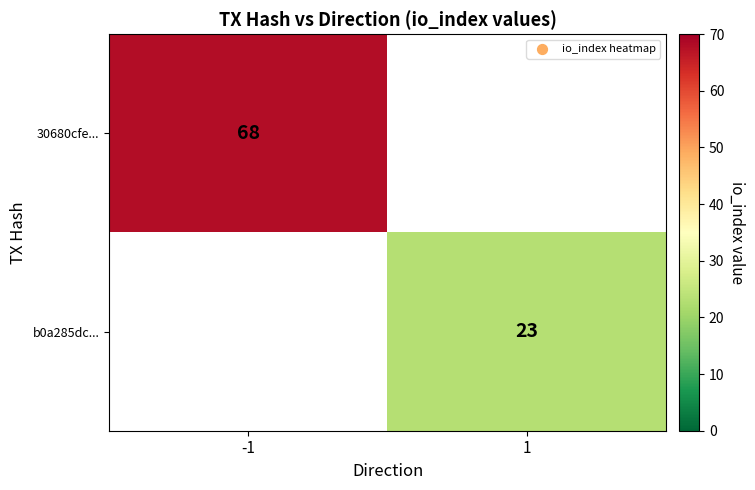

True or false: b0a285dc... has a value of 23 at 1.

True